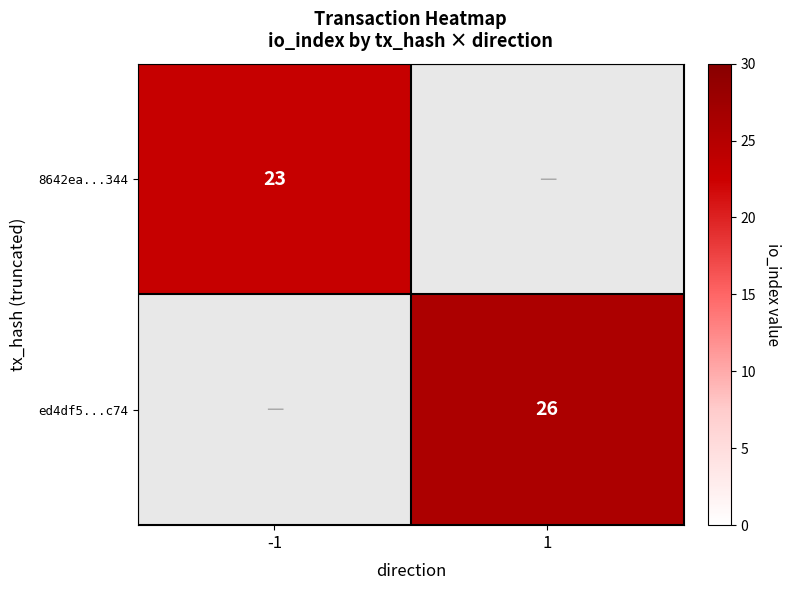

Is it true that 8642ea...344 equals 23 at -1?

True